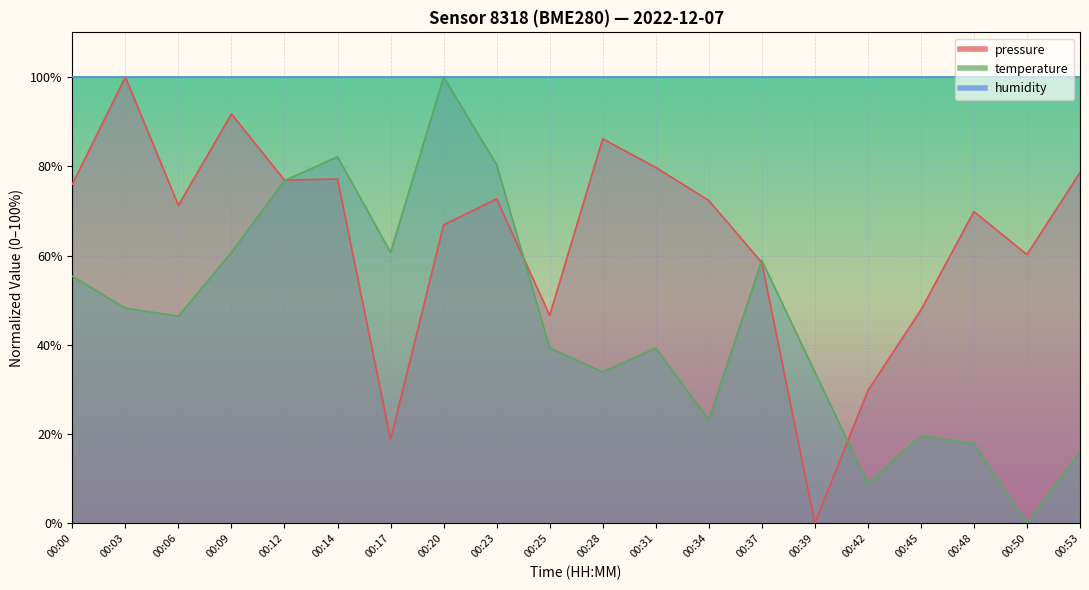

Which label corresponds to the smallest value in the chart?

00:39